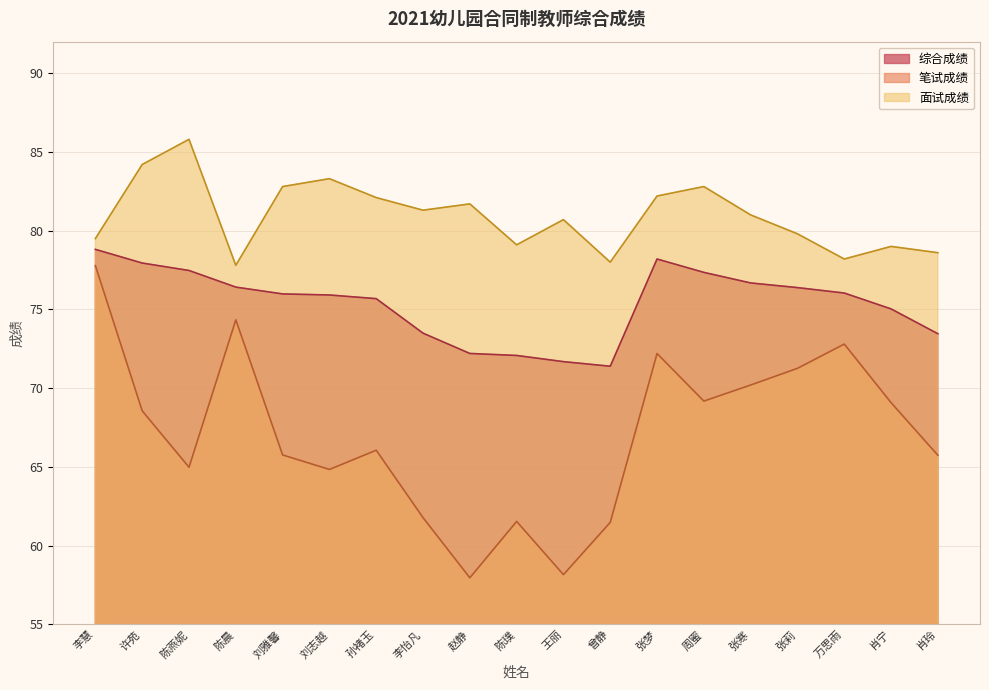

Which series changed the most between 赵静 and 万思雨?

笔试成绩